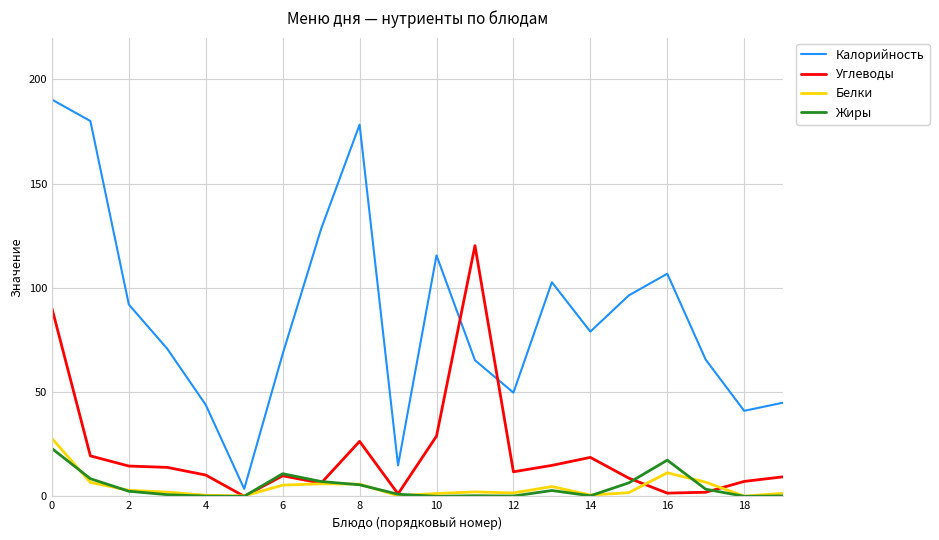

What is the greatest value displayed?

190.3